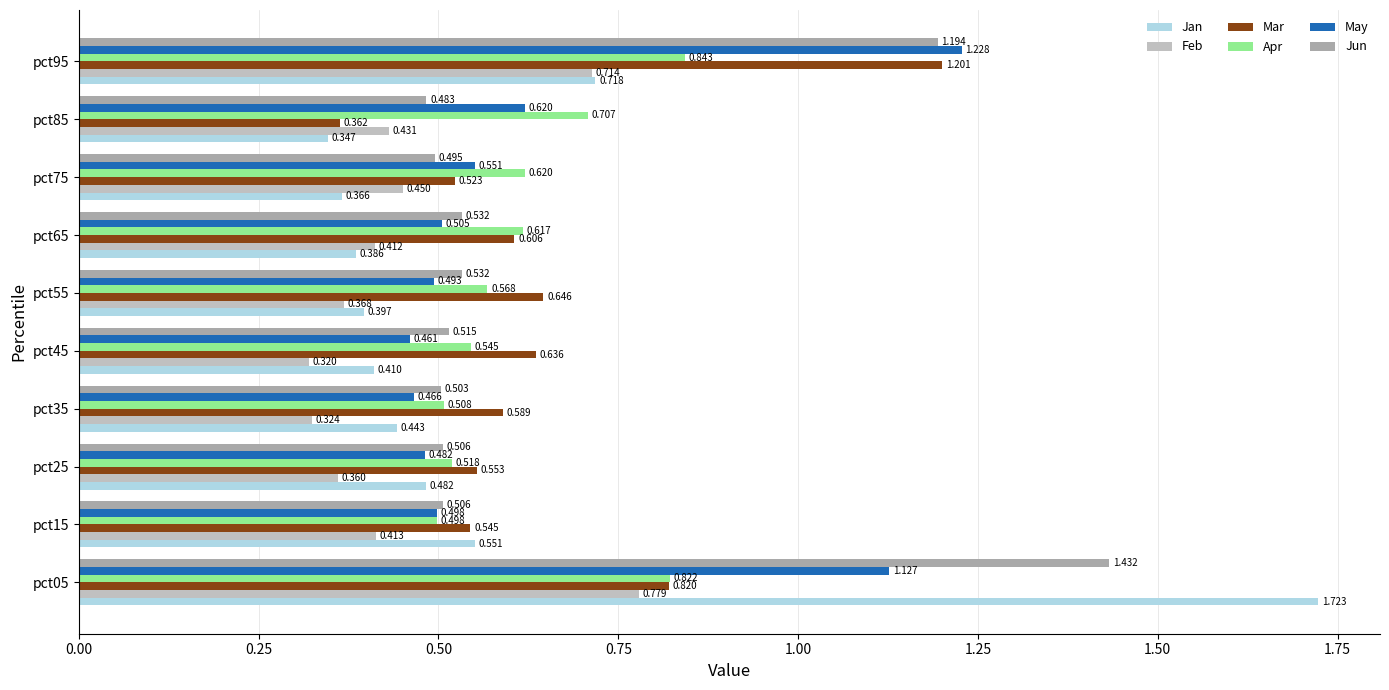

Which label corresponds to the smallest value in the chart?

pct45